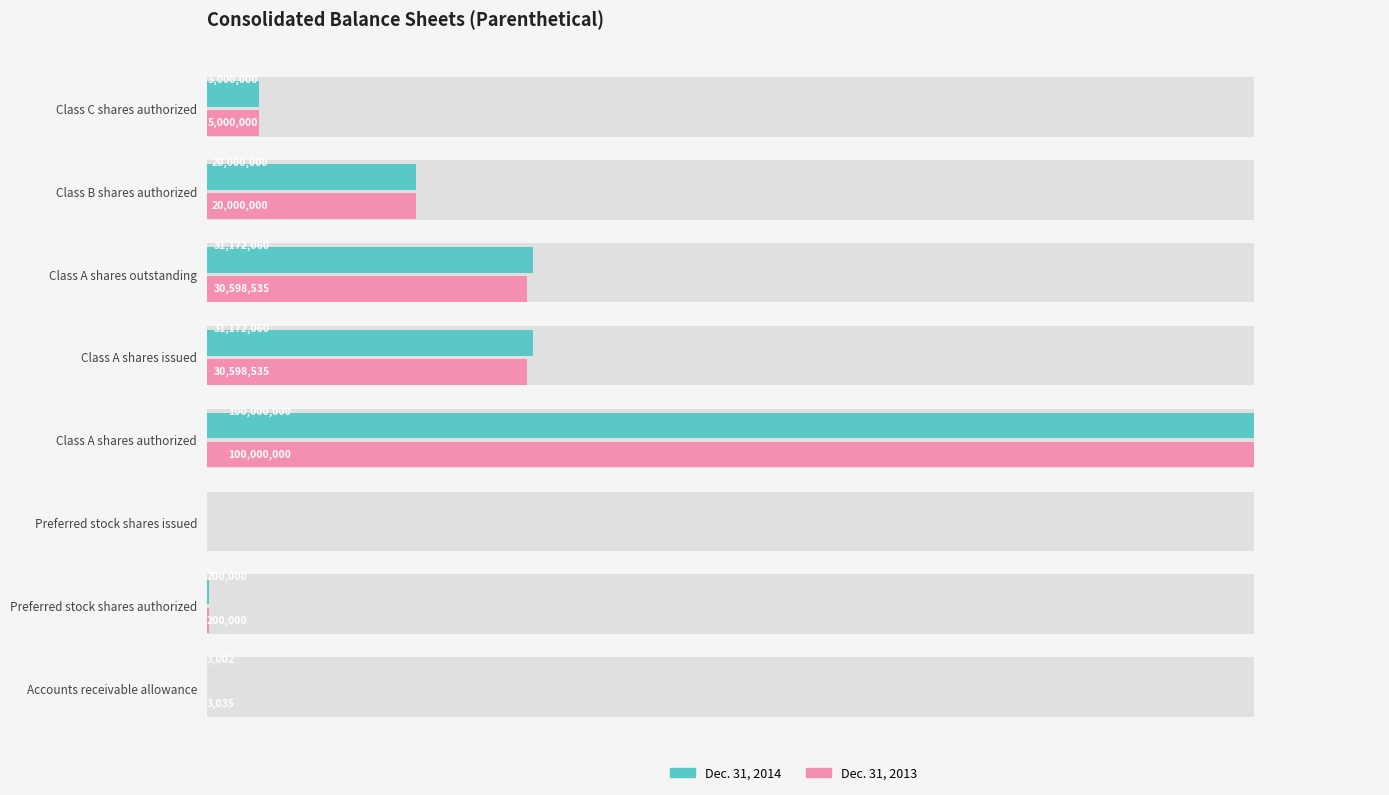

What are all the series names shown in the legend?

Dec. 31, 2014, Dec. 31, 2013